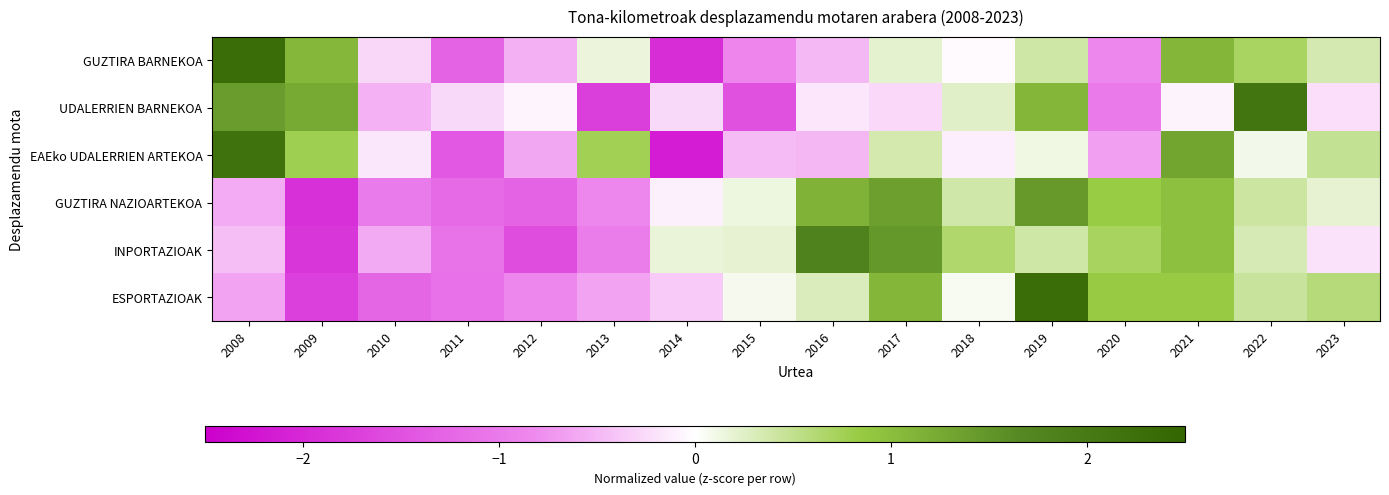

How many distinct data groups are displayed?

6